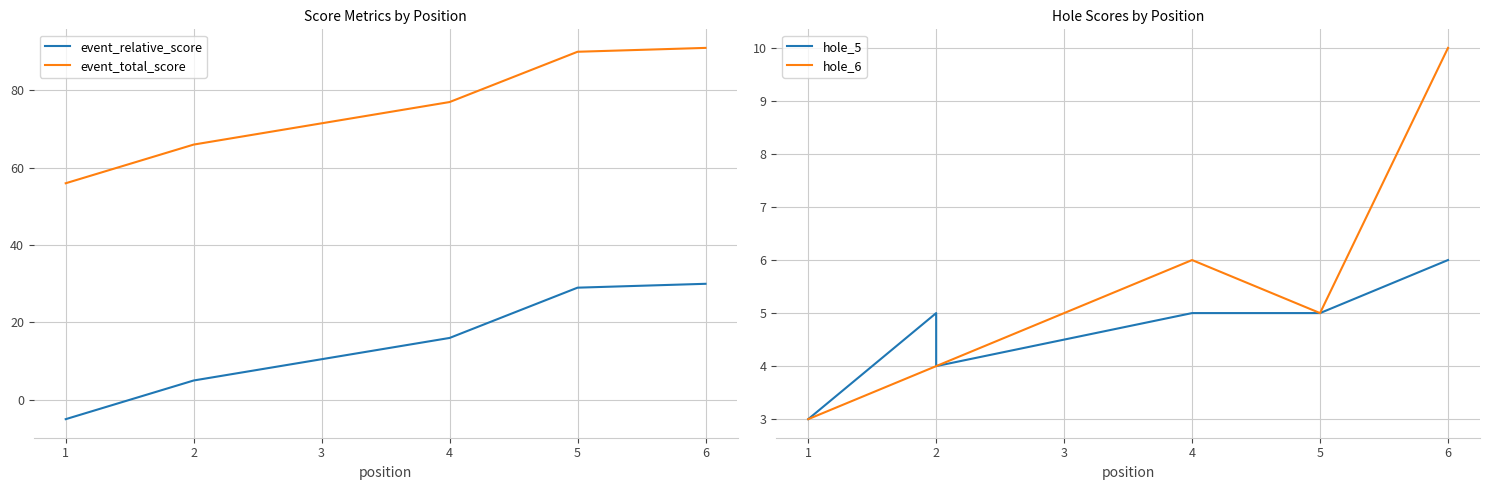

Which series has the largest total across all categories?

event_total_score